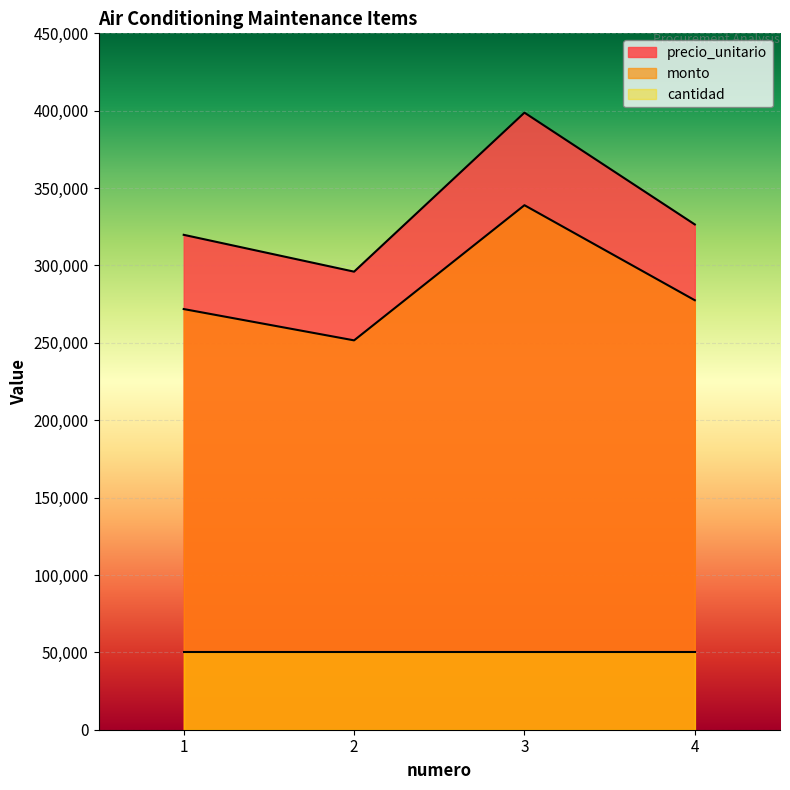

What is the difference between the maximum and minimum values in the monto series?

87337.5